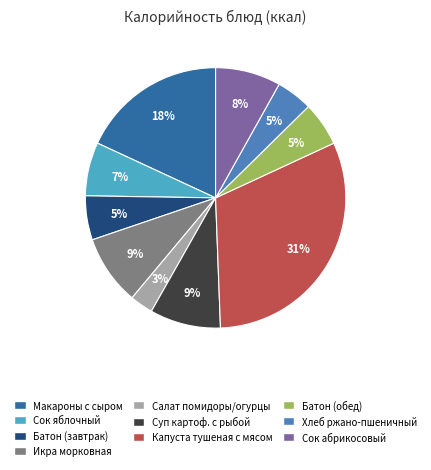

To the nearest percent, what is the average slice percentage?

10%